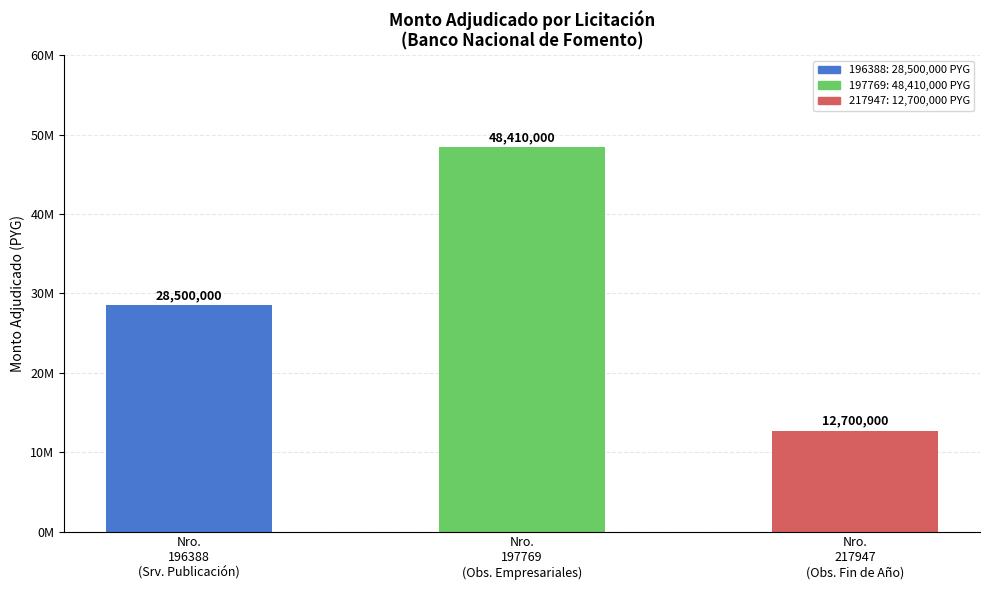

Between Nro.
197769
(Obs. Empresariales) and Nro.
196388
(Srv. Publicación), which is larger?

Nro.
197769
(Obs. Empresariales)